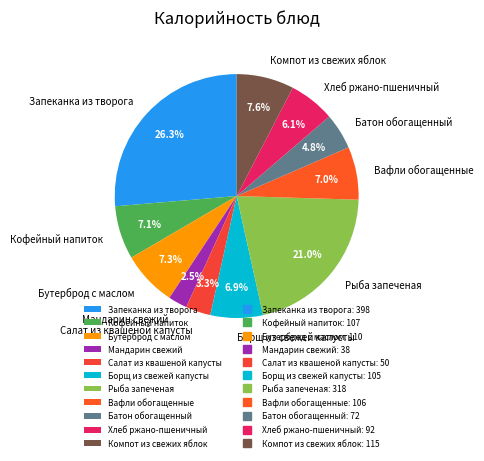

To the nearest percent, what is the combined percentage of Батон обогащенный and Компот из свежих яблок?

12%